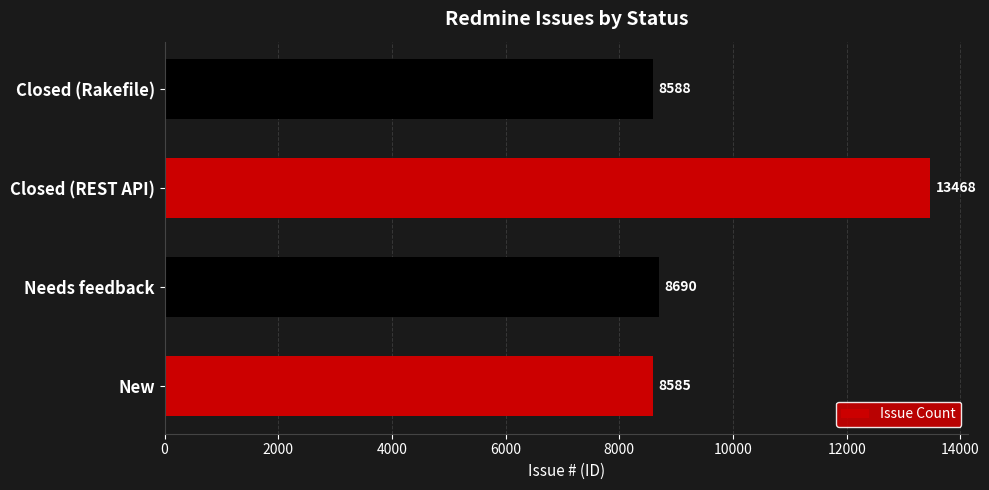

How many bars are there in total?

4